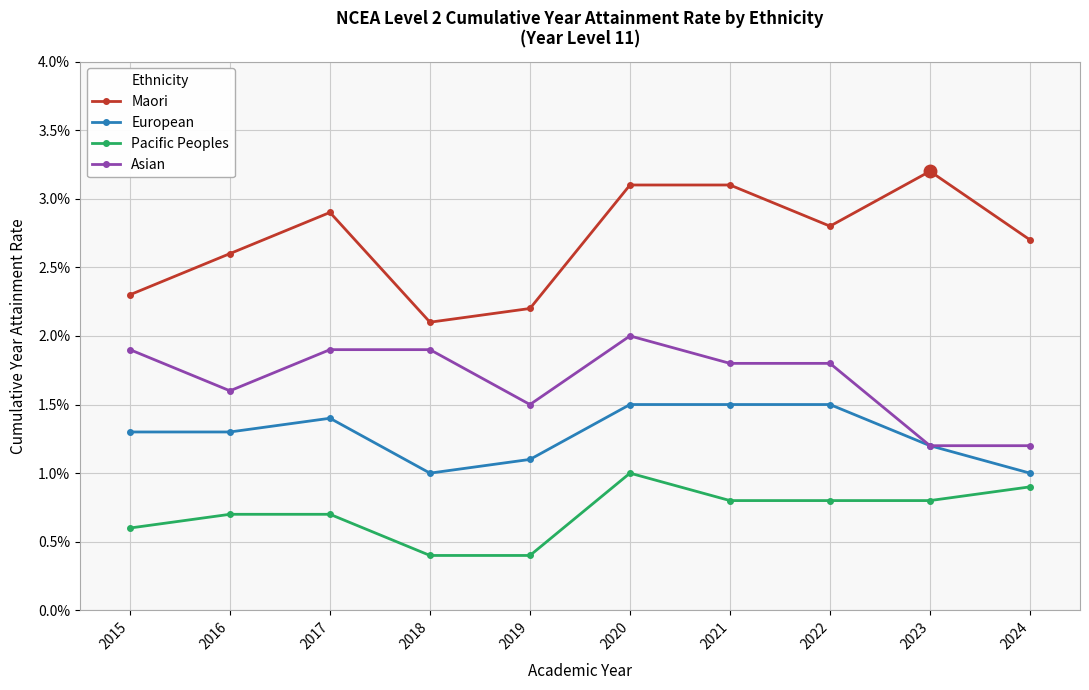

Is this an area chart (filled region under the line)?

No